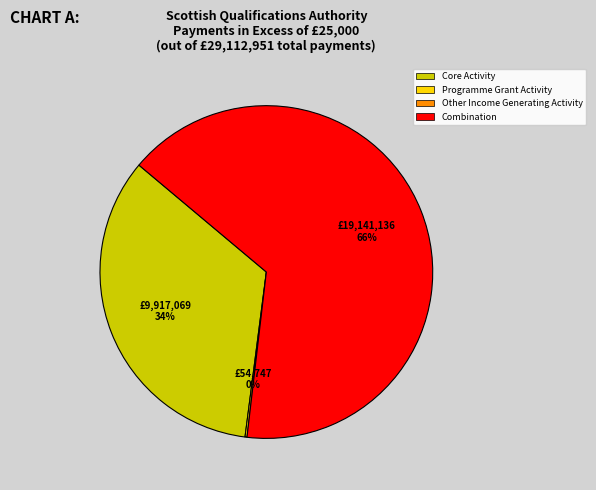

Is there any slice that represents more than half of the pie?

Yes